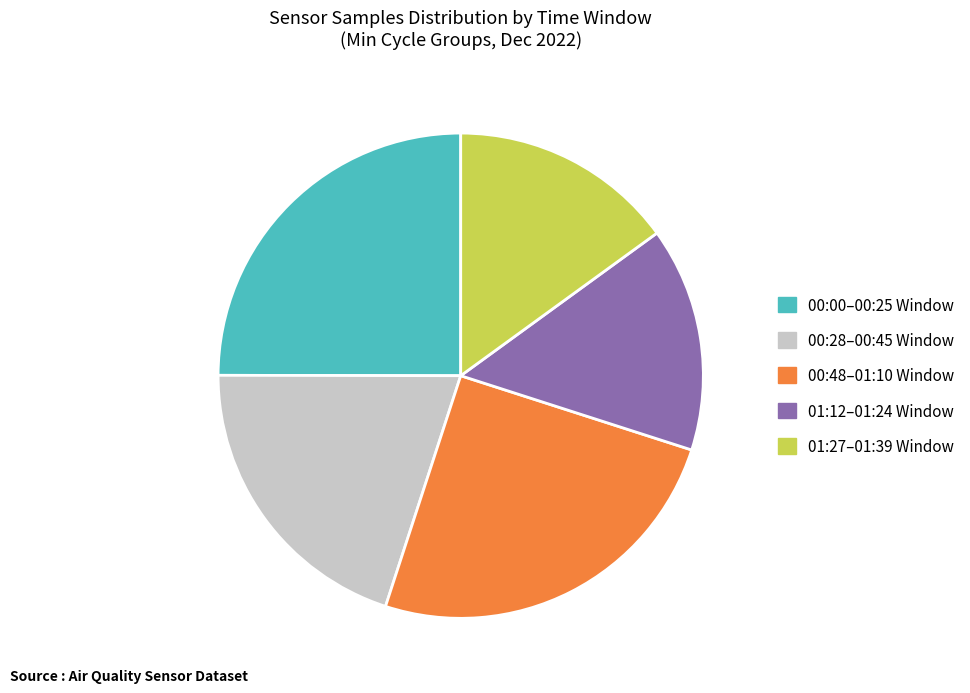

How many slices are in this pie chart?

5